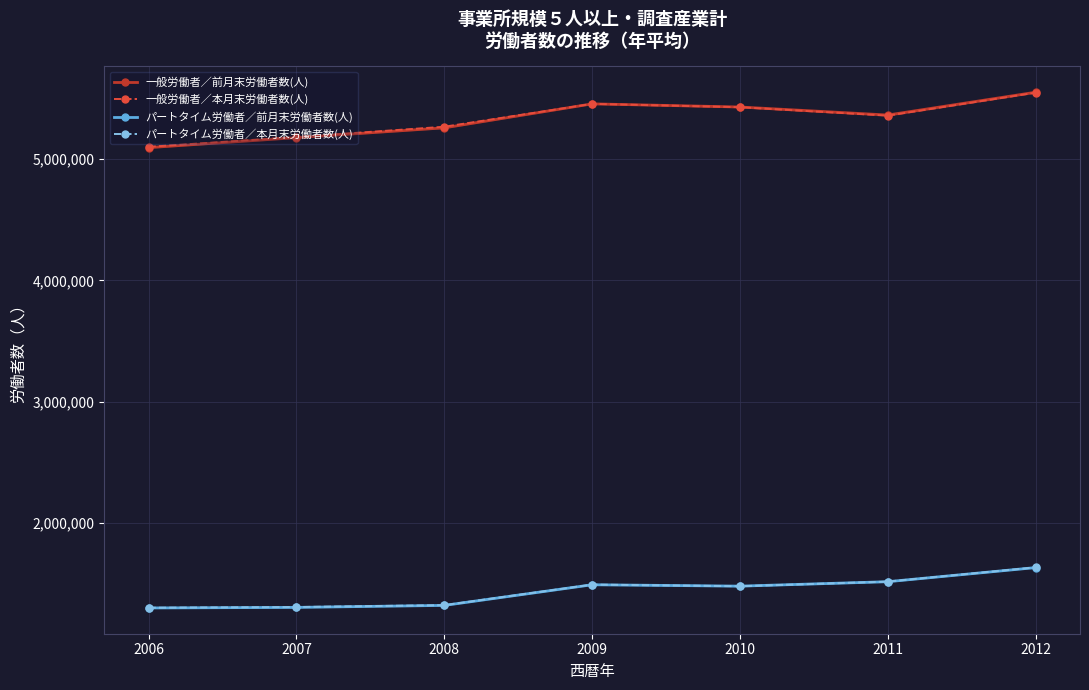

What is the approximate value of 一般労働者／本月末労働者数(人) at 2009, to the nearest 50?

5455550